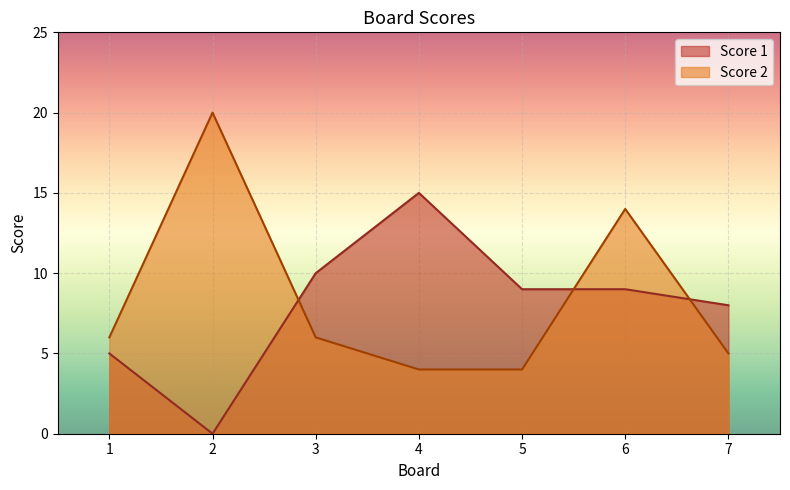

True or false: Score 1 has a value of 9 at 5.

True